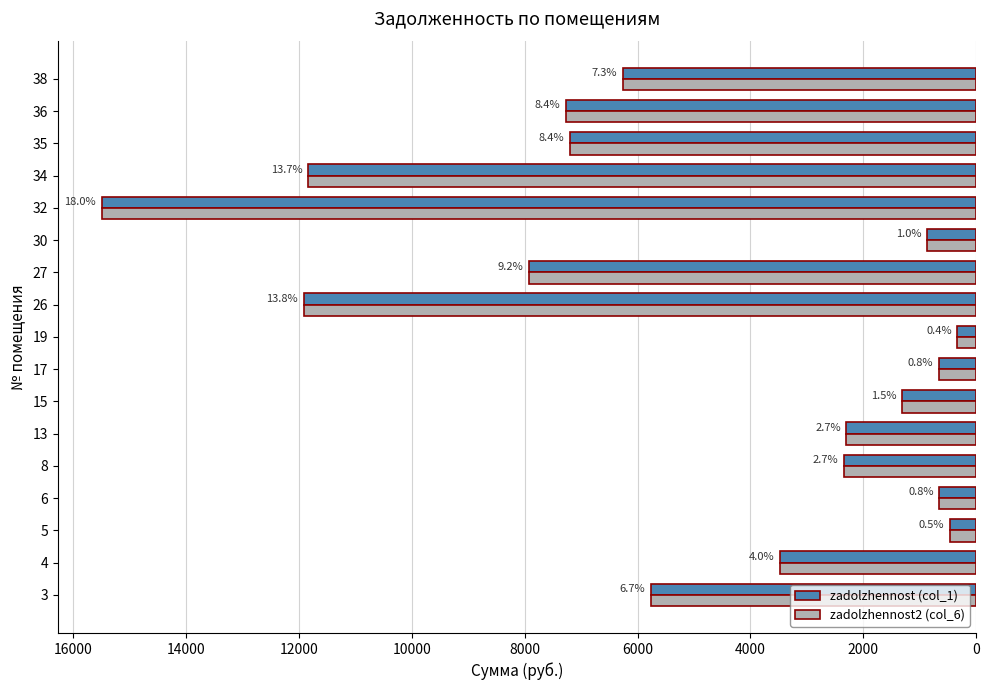

What are all the series names shown in the legend?

zadolzhennost (col_1), zadolzhennost2 (col_6)